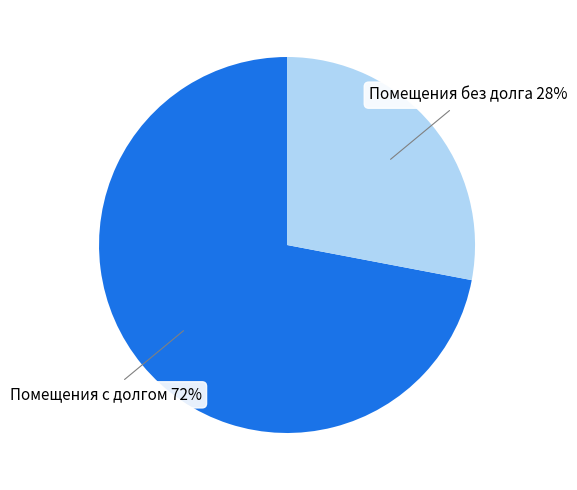

To the nearest percent, what is the average slice percentage?

50%